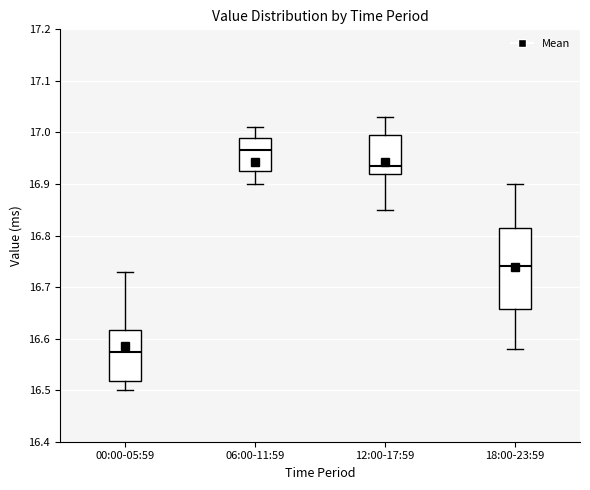

Where is the lower edge of the box for 12:00-17:59 on the y-axis? The values are not printed on the chart, so give them approximately, as read against the axis.

16.92